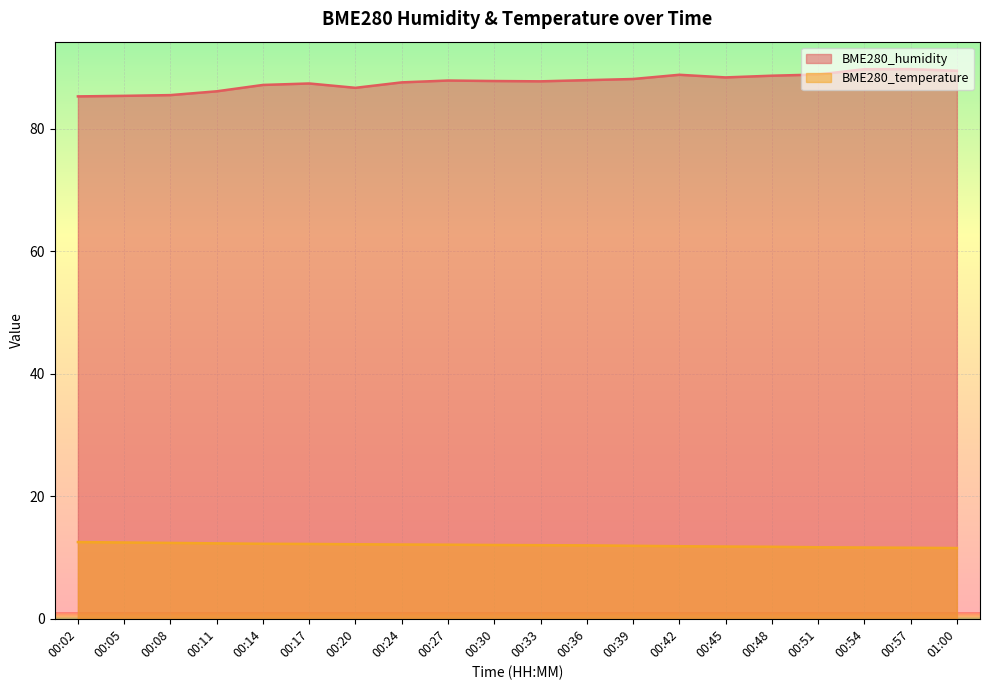

True or false: BME280_humidity and BME280_temperature cross at least once.

False